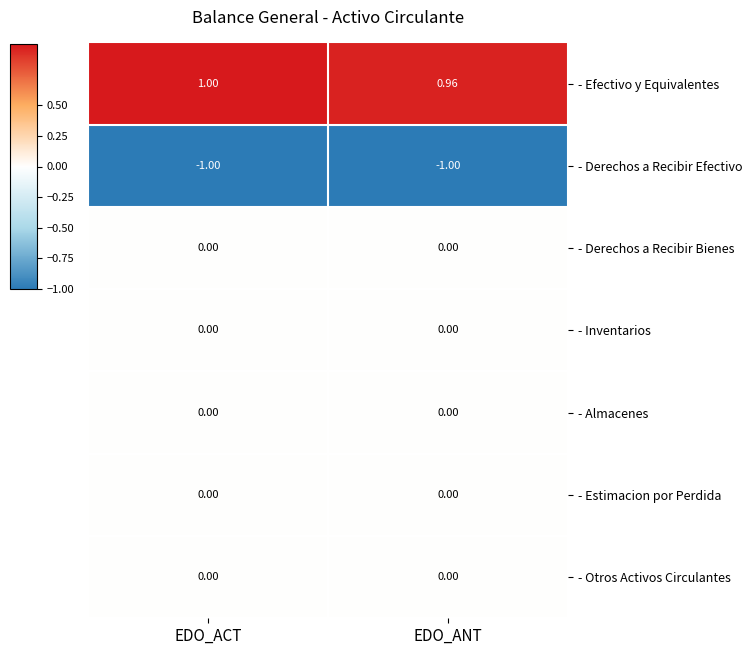

Which category has the highest value across all series?

EDO_ACT